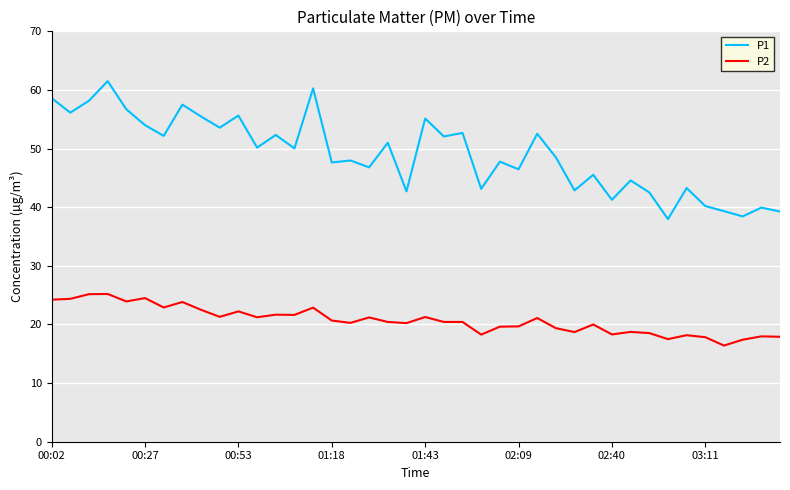

What is the difference between the maximum and minimum values in the P2 series?

8.8